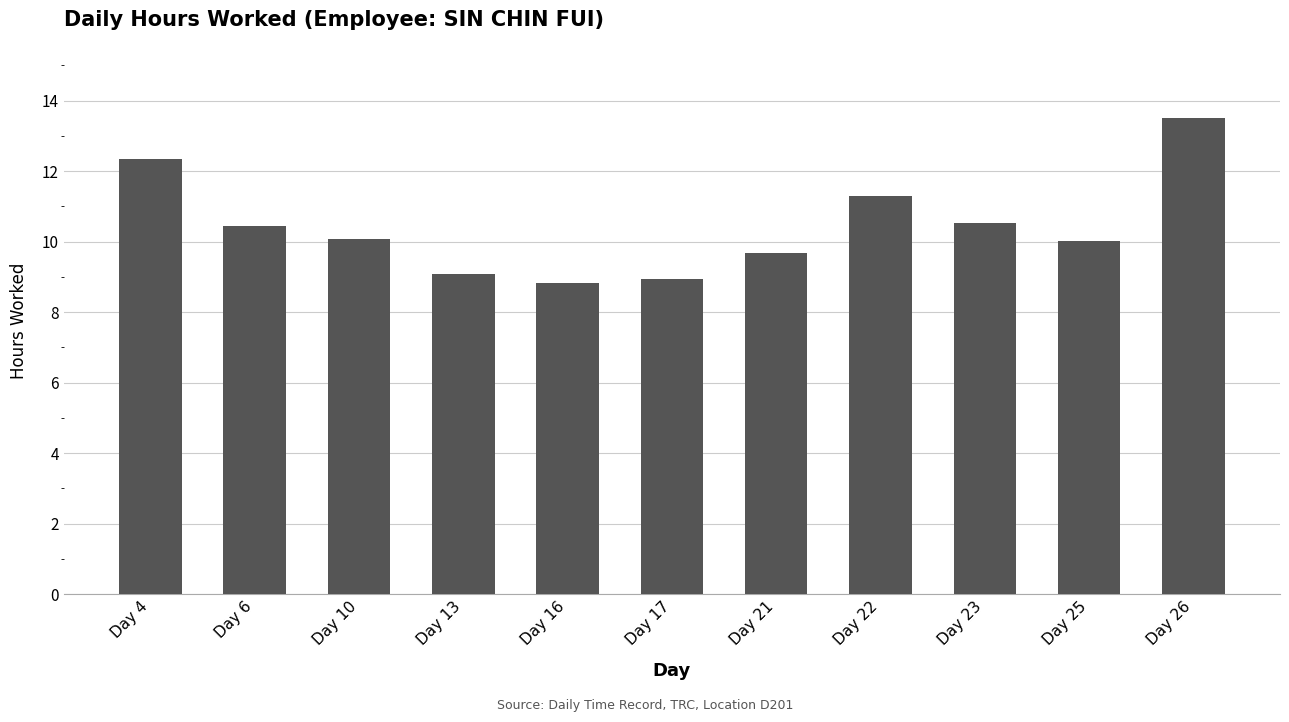

Is it true that the value at Day 17 is 8.9?

True